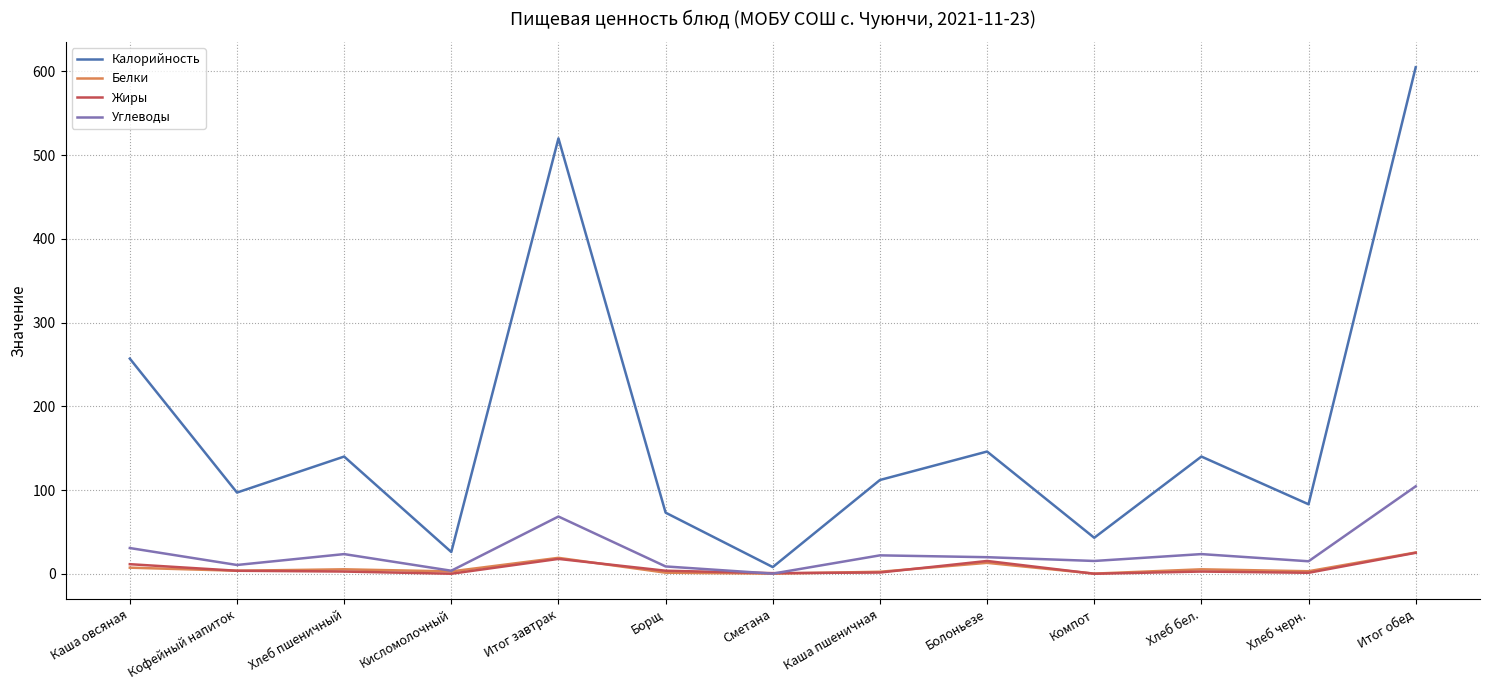

What is the maximum value for Калорийность?

605.0